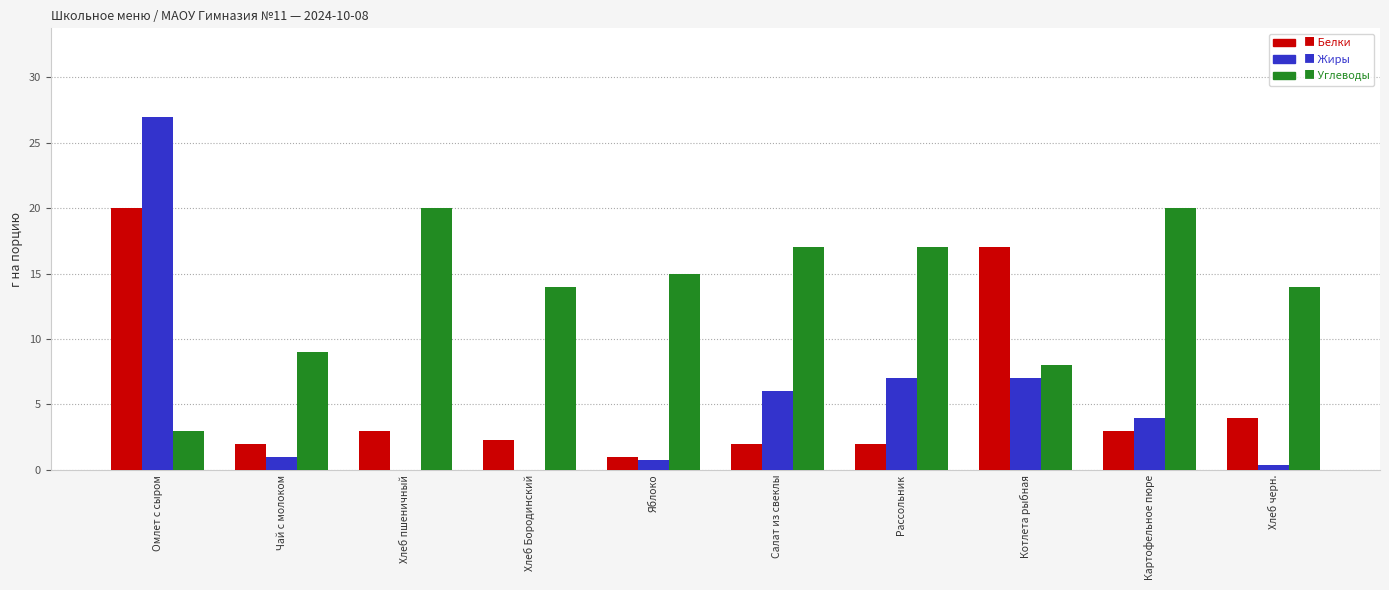

How many categories are shown in the chart?

10